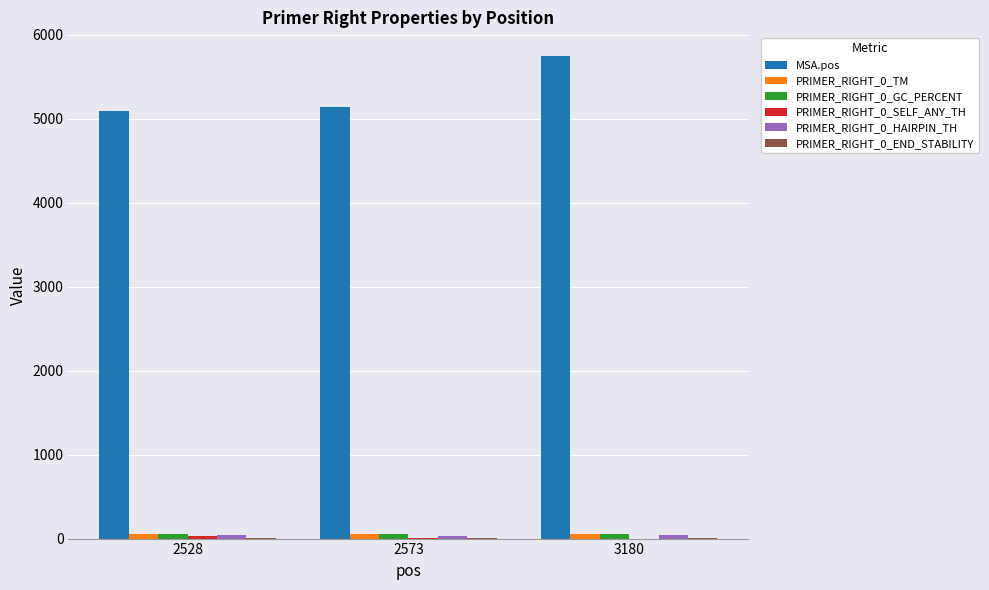

How many groups of bars are there?

3